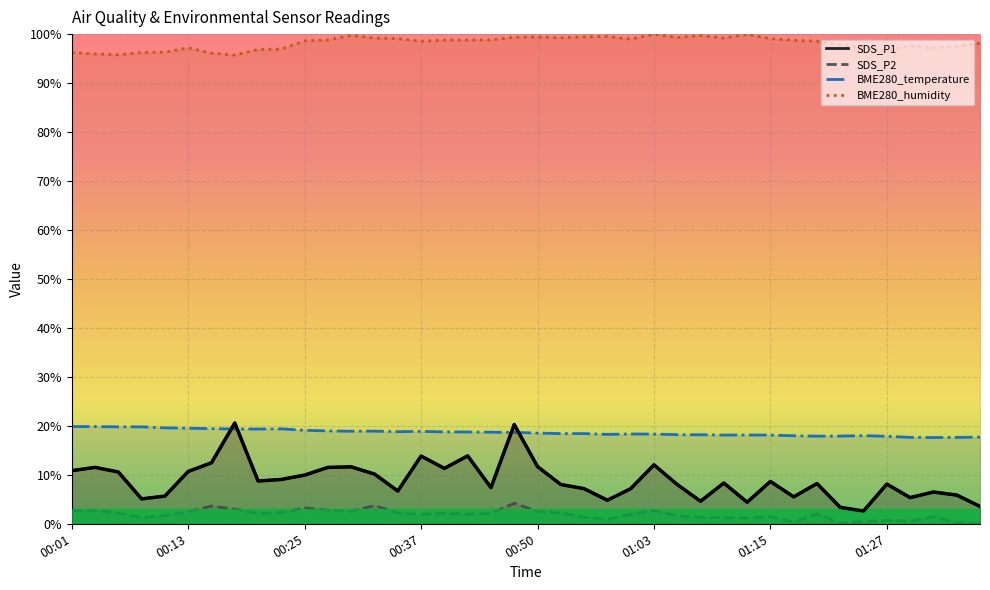

How many lines are shown in the chart?

4